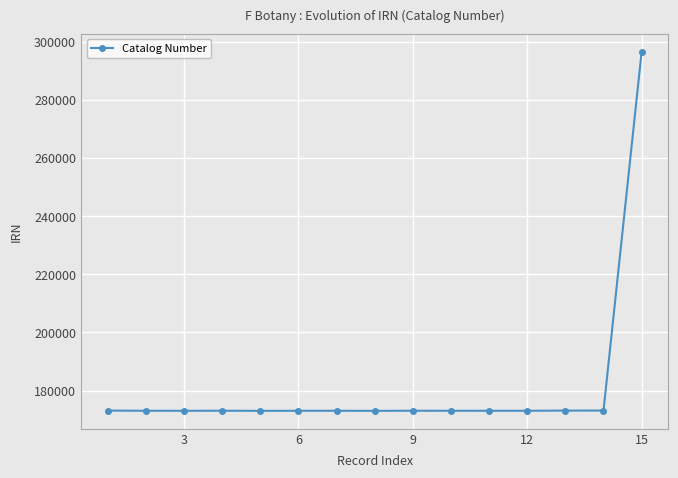

What is the difference between the maximum and minimum values?

123612